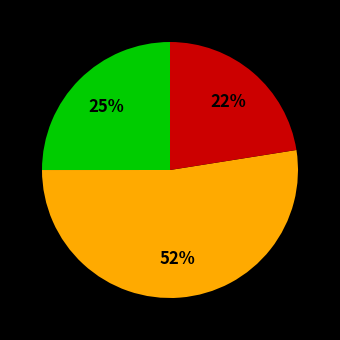

To the nearest percent, what is the difference between the largest and smallest slice percentages?

30%